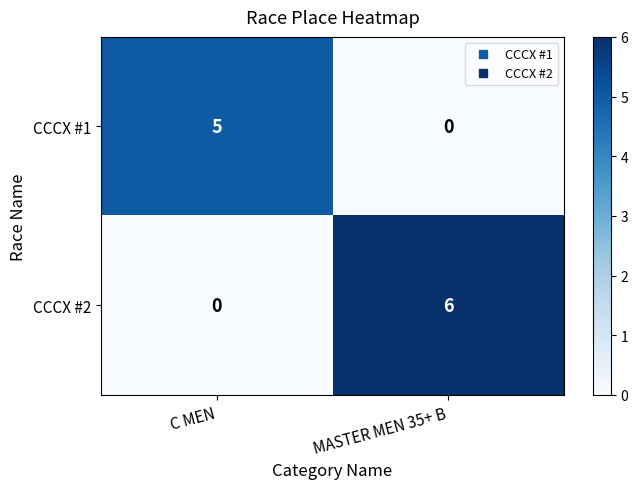

At how many categories does at least one series exceed 0?

2